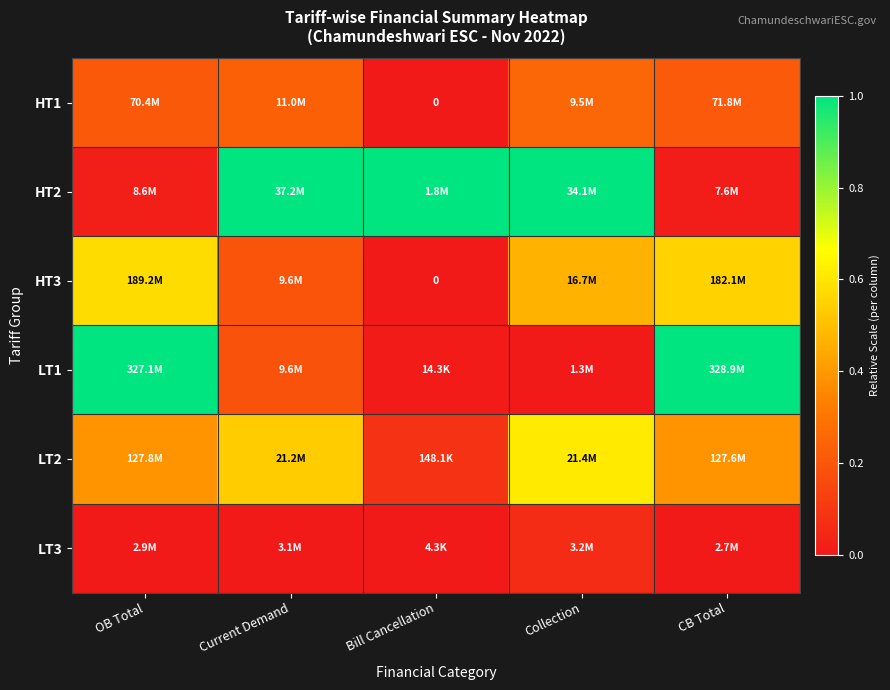

True or false: LT1 has a value of 0.0 at Current Demand.

False